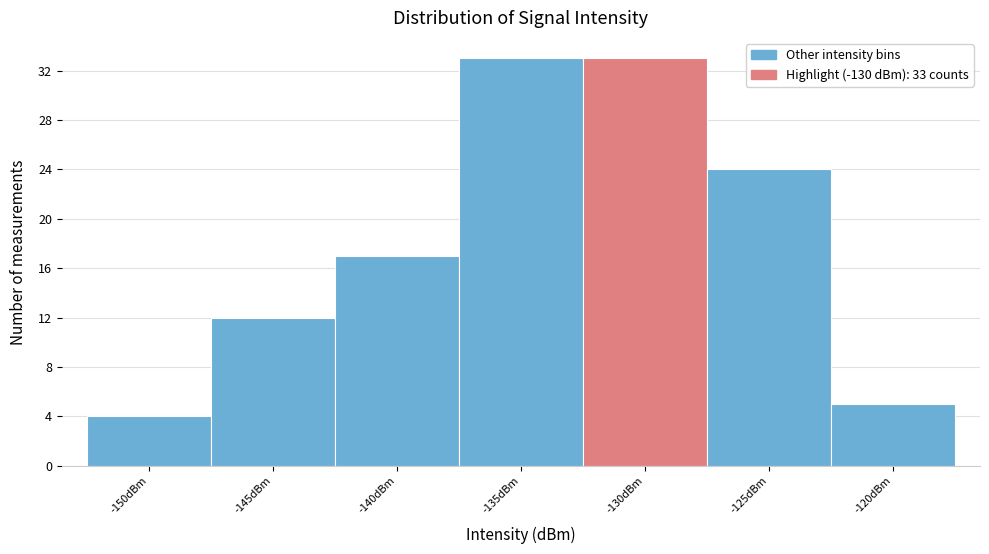

Reading left to right, extract all data points from this chart.

4	12	17	33	33	24	5